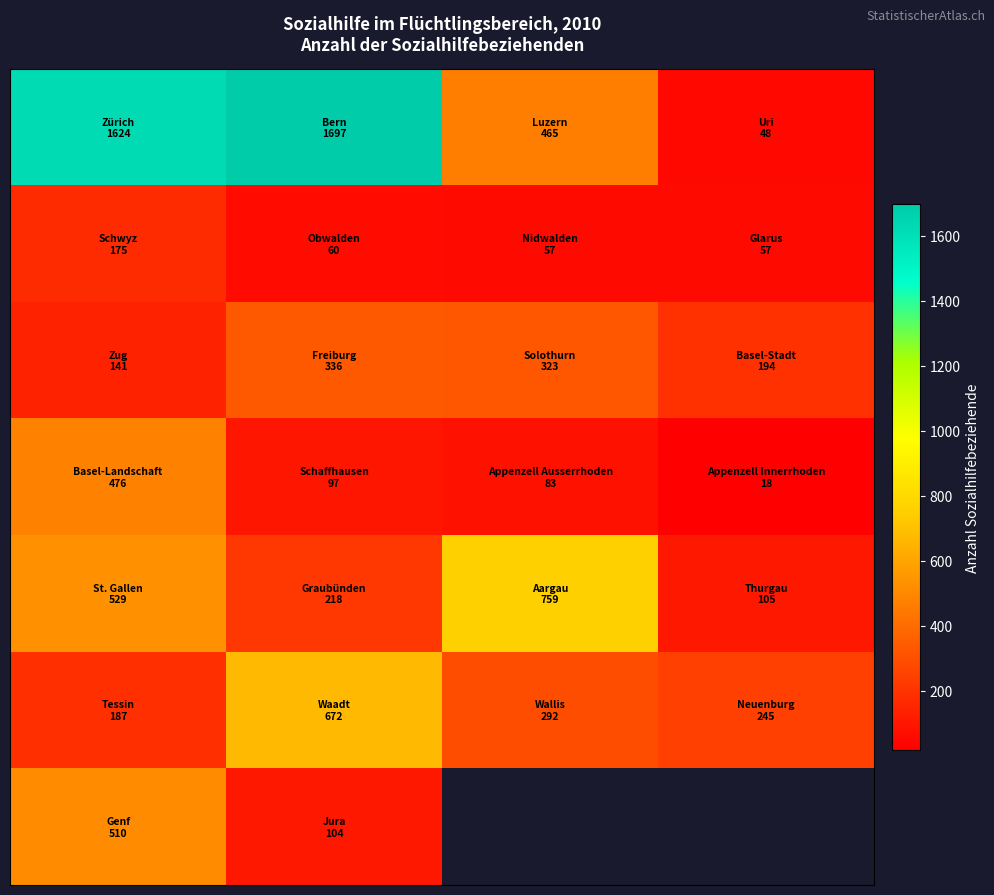

What is the difference between the highest and lowest values at 2?

702.0